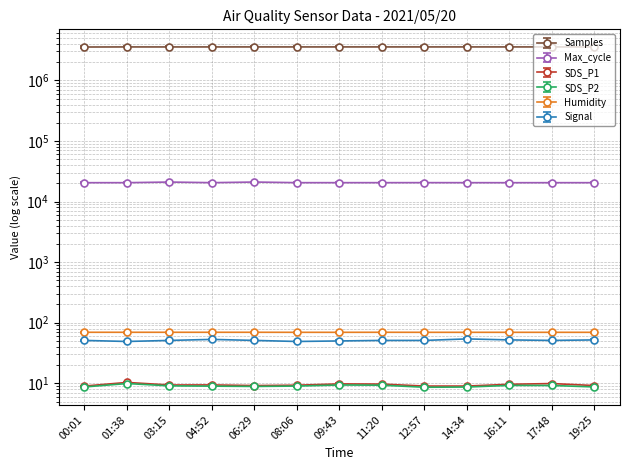

What is the difference between the maximum and second lowest values in the SDS_P1 series?

1.3